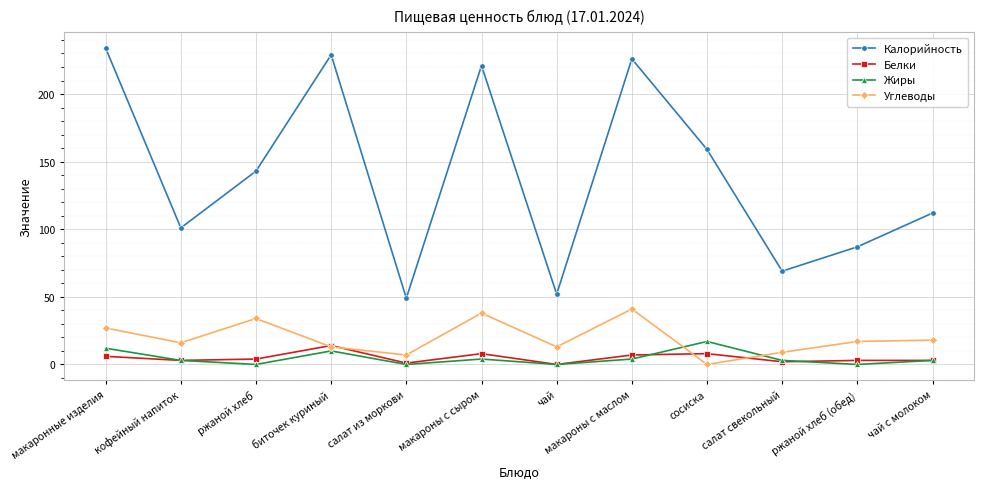

Which category has the lowest value in the Углеводы series?

сосиска